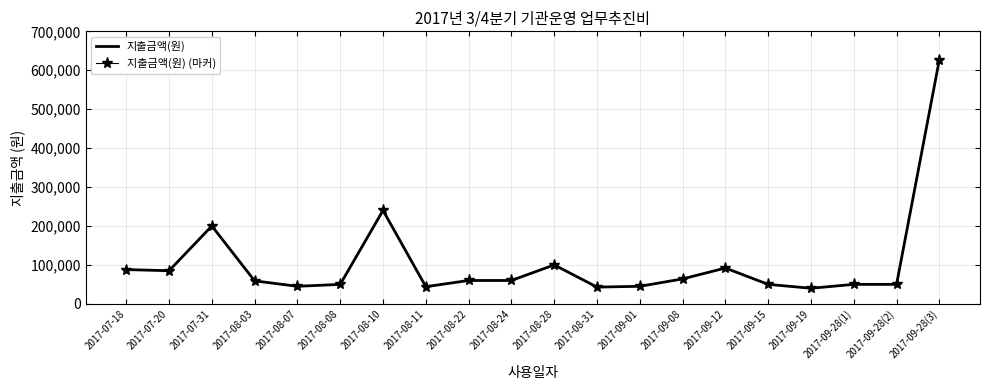

At which label does 지출금액(원) (마커) reach its minimum?

2017-09-19